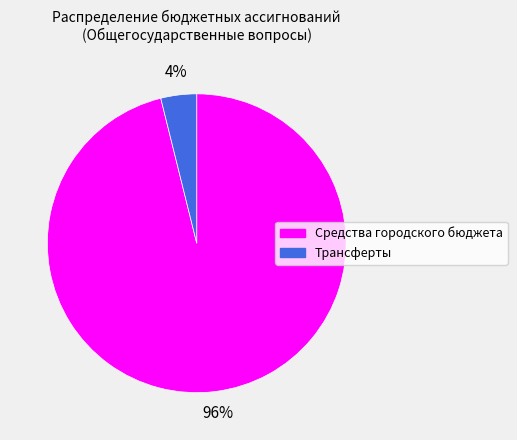

To the nearest percent, what portion does Трансферты represent?

4%